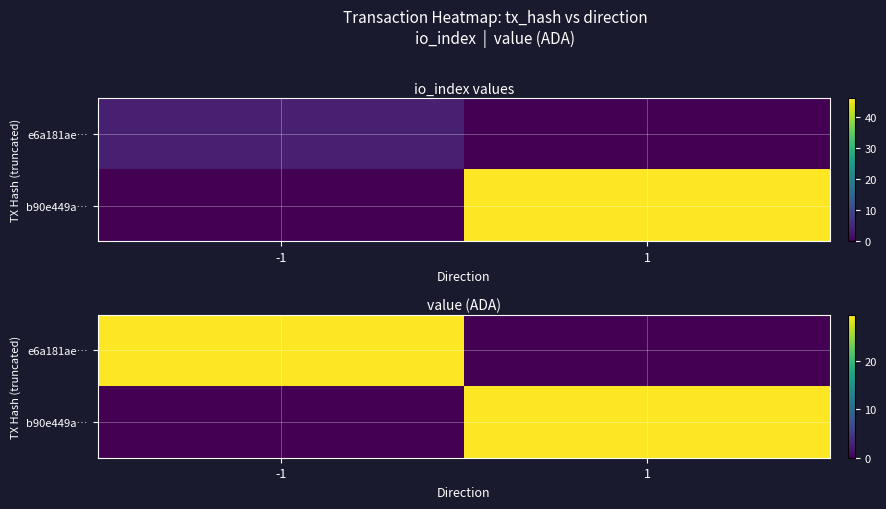

What is the spread (max minus min) of values at -1?

29.6